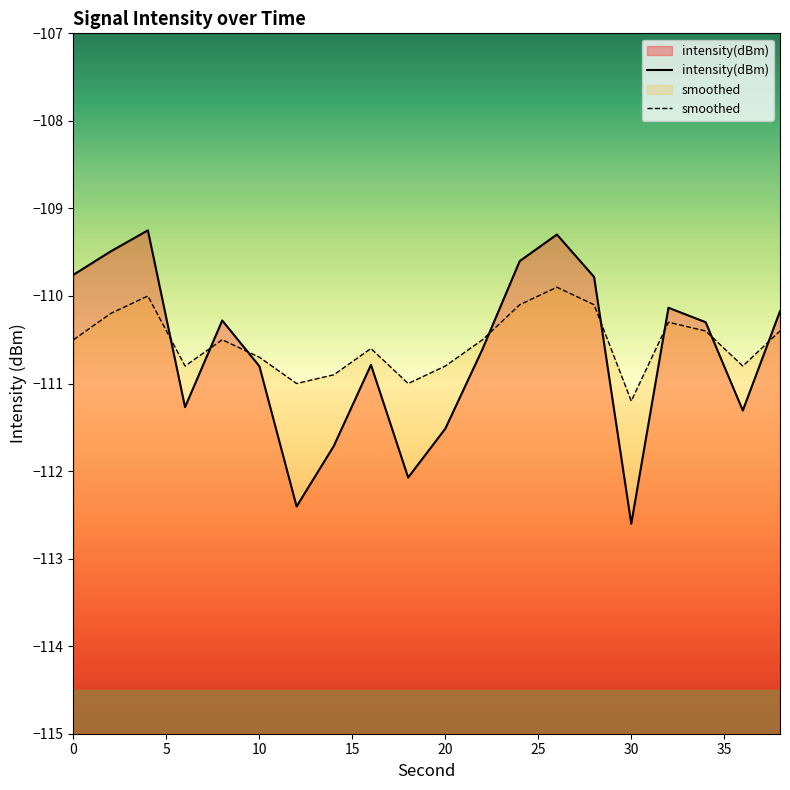

What is the sum of the intensity(dBm) values at 8 and 2?

-219.8